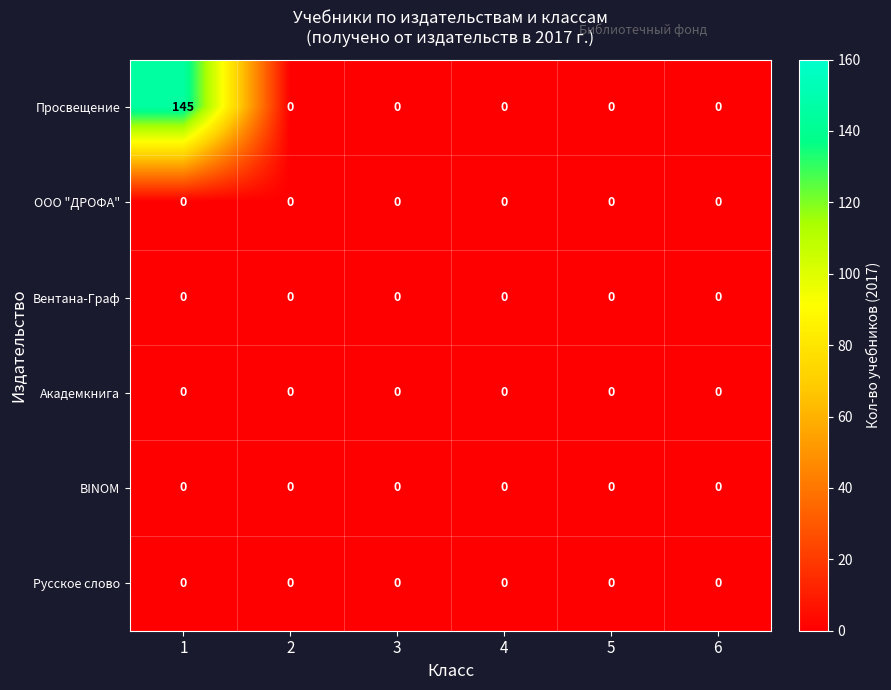

Which series has the largest total across all categories?

Просвещение